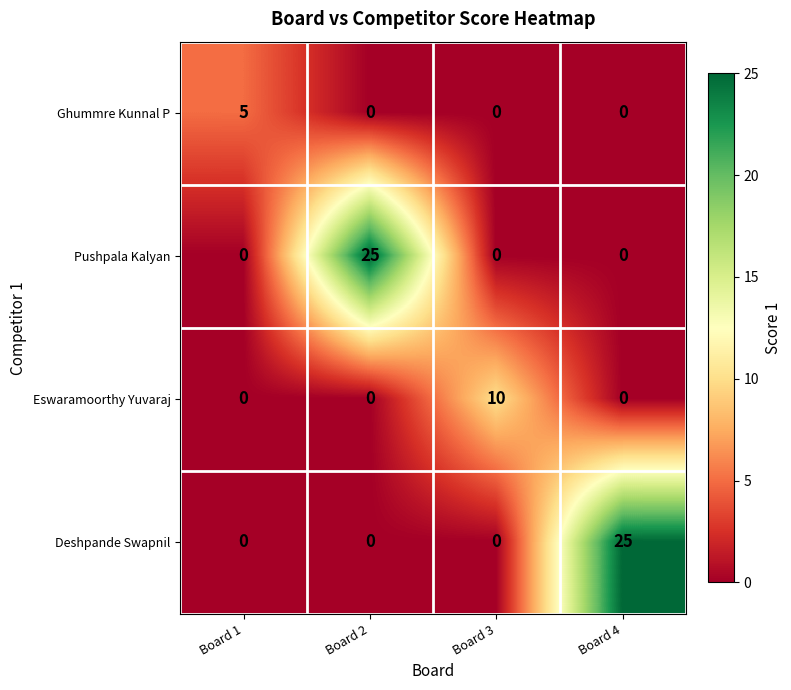

What is the spread (max minus min) of values at Board 2?

25